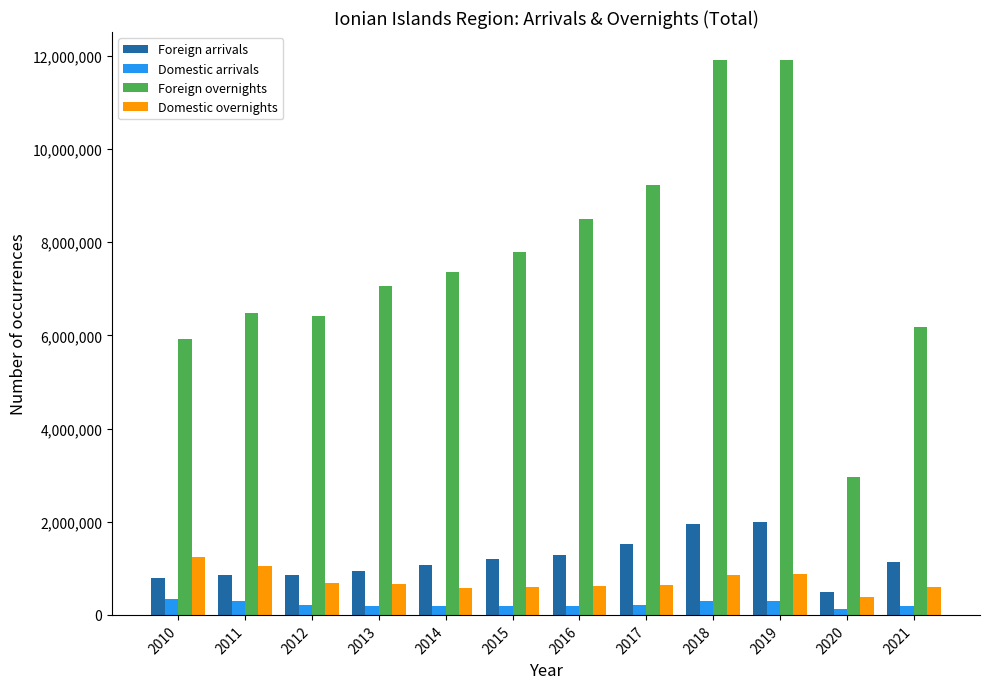

List the series in order of their peak value, highest first.

Foreign overnights, Foreign arrivals, Domestic overnights, Domestic arrivals